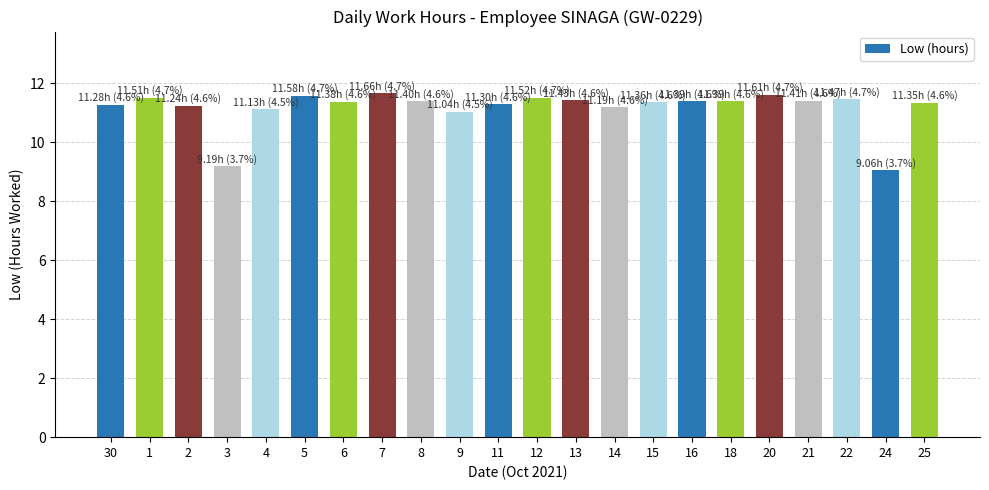

Approximately how many times larger is the value at 9 compared to 11?

1.0